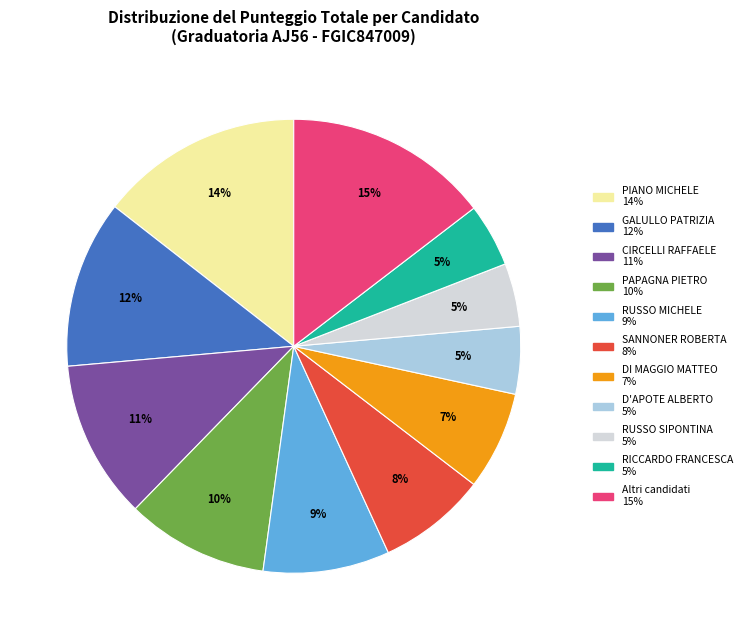

Is there any slice that represents more than half of the pie?

No